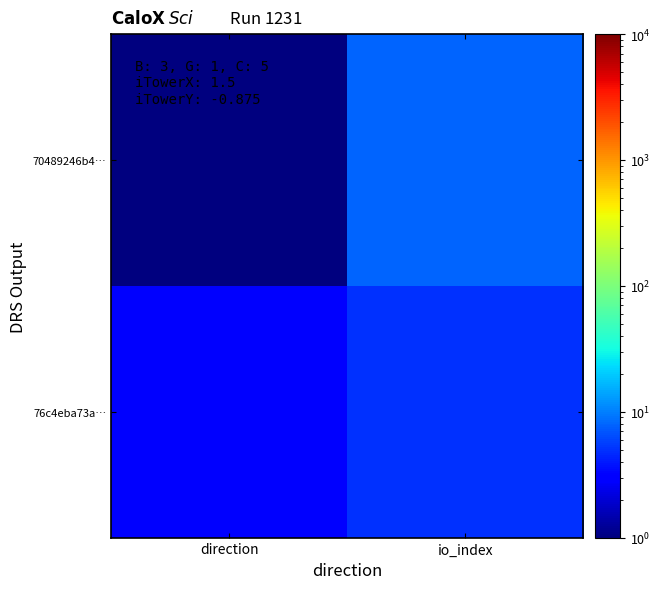

Which series has the largest total across all categories?

70489246b4…